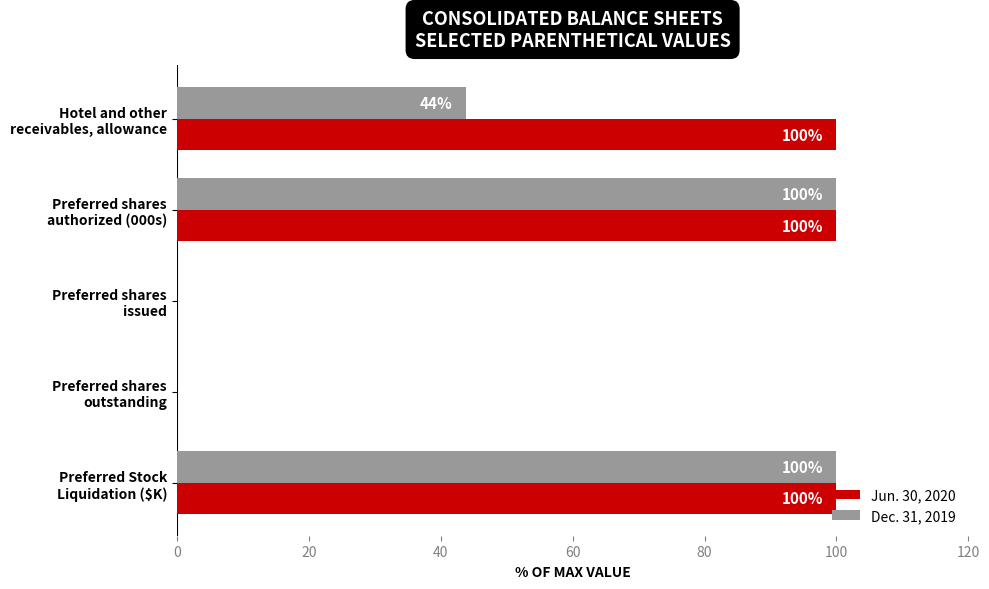

How many categories are shown in the chart?

5